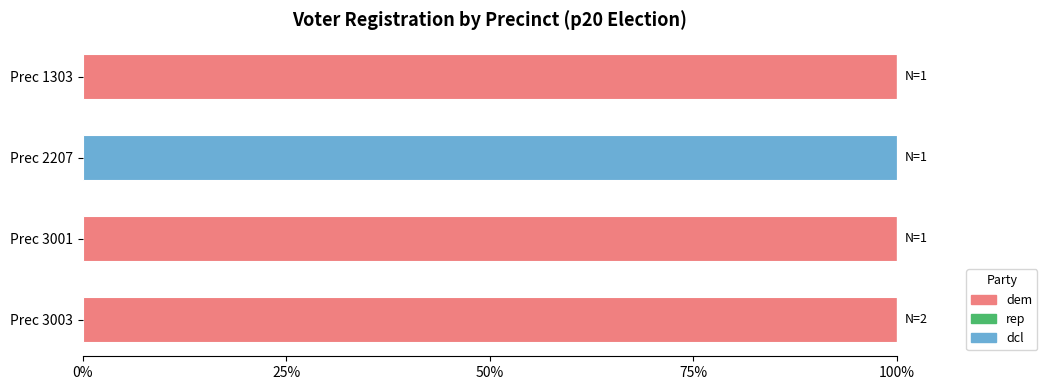

What is the sum of all dem values?

300